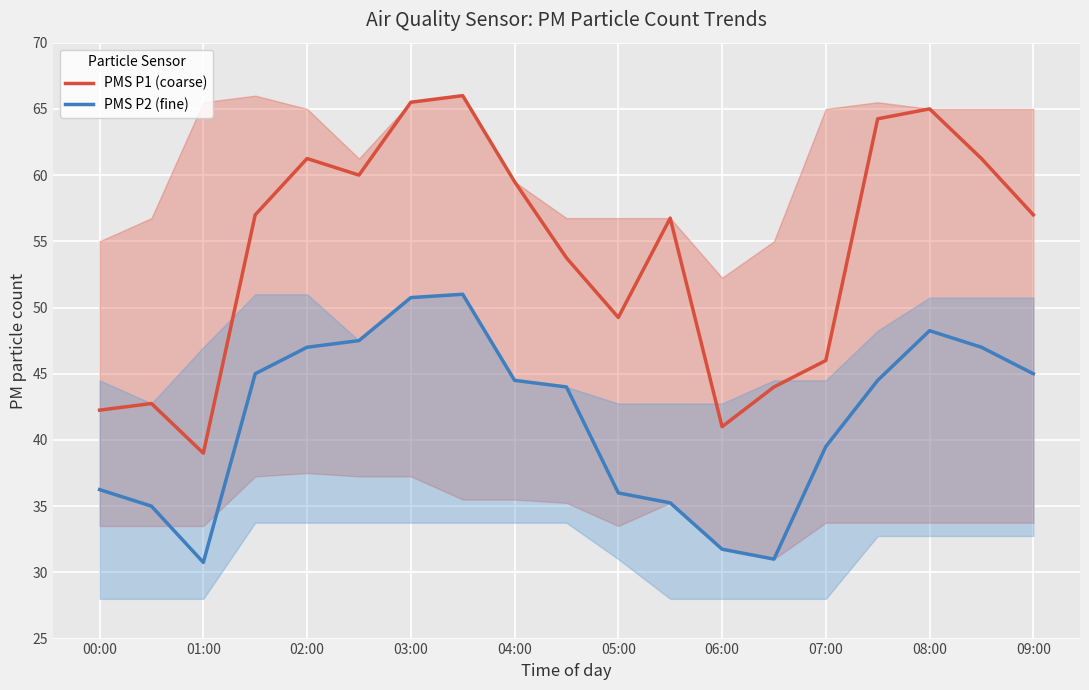

True or false: PMS P1 (coarse) and PMS P2 (fine) cross at least once.

False